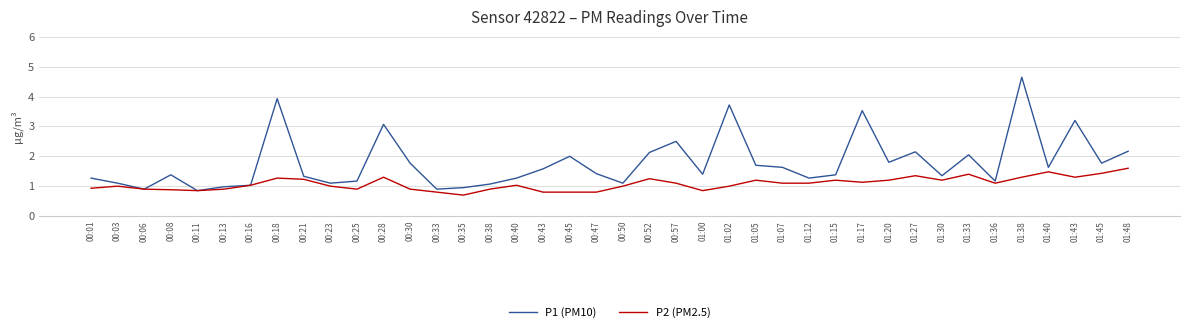

Is it true that P2 (PM2.5) equals 1.3 at 00:18?

True